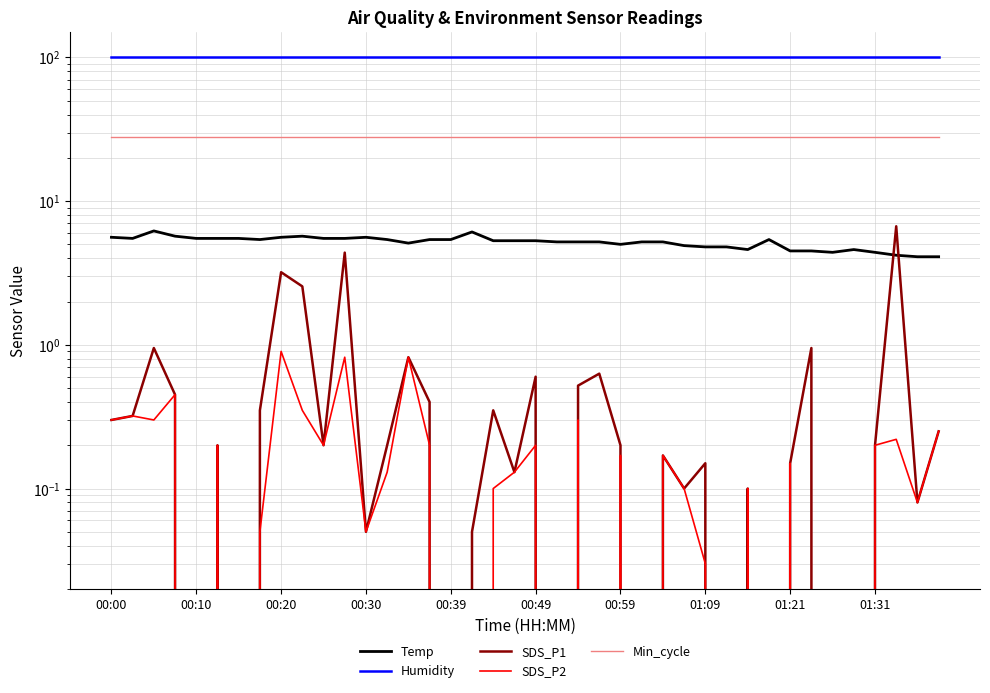

True or false: Humidity has a value of 176.7 at 15.

False